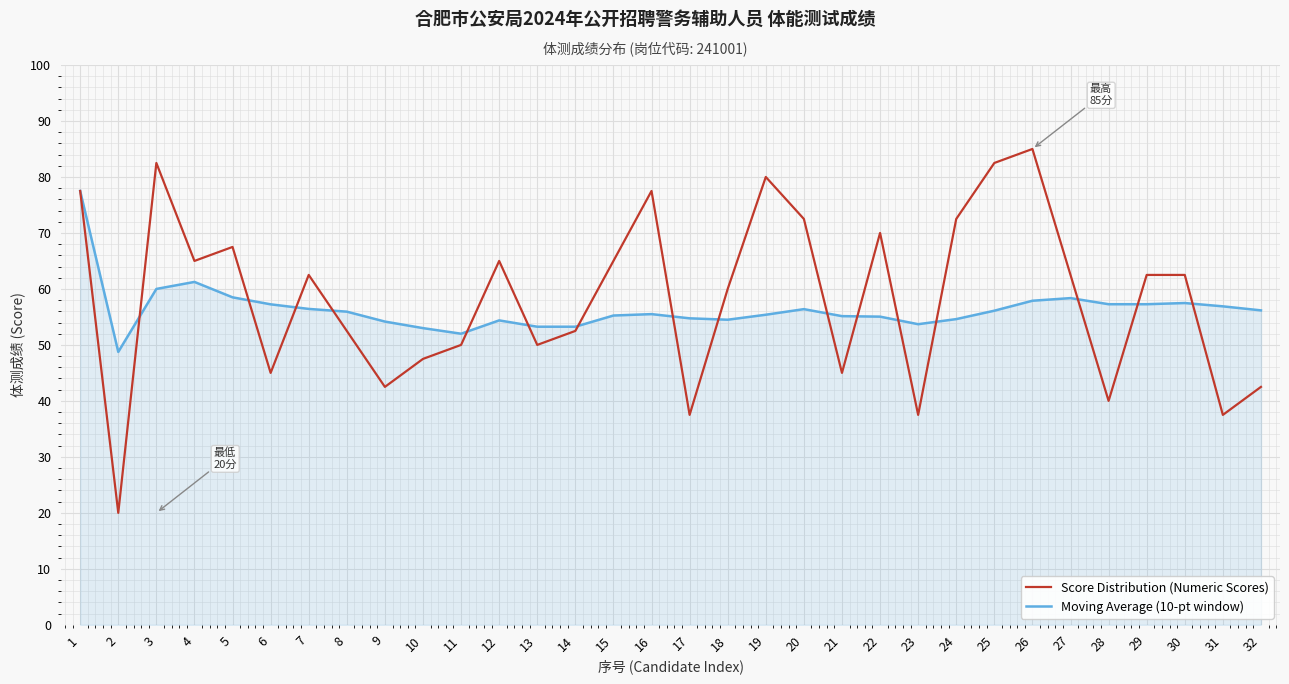

Where is the first local minimum for Moving Average (10-pt window)?

2